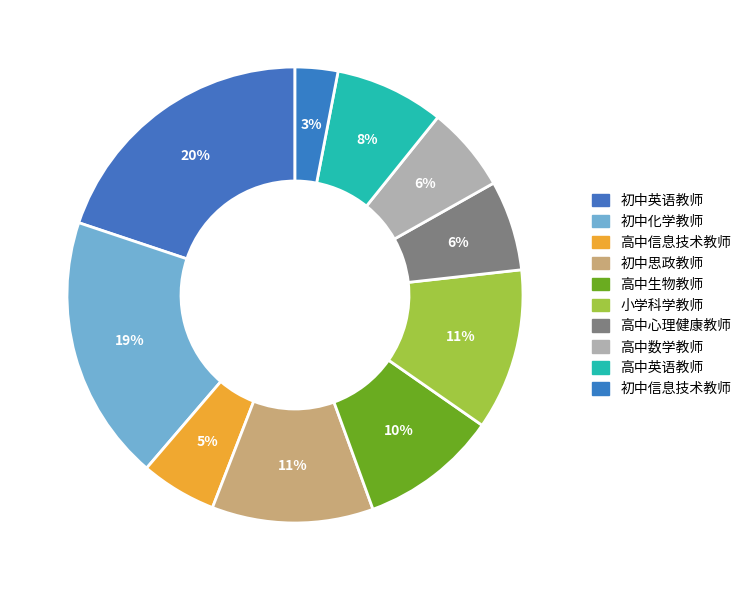

What is the smallest slice in the pie chart?

初中信息技术教师